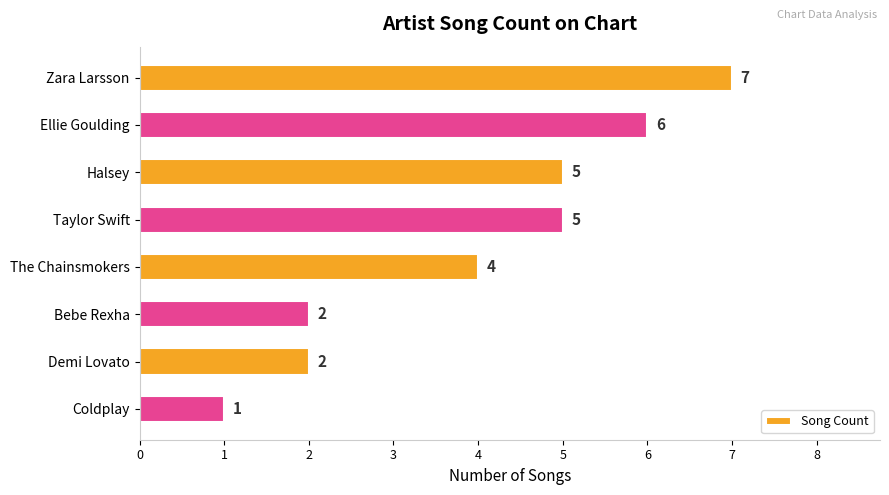

What is the minimum value shown in the chart?

1